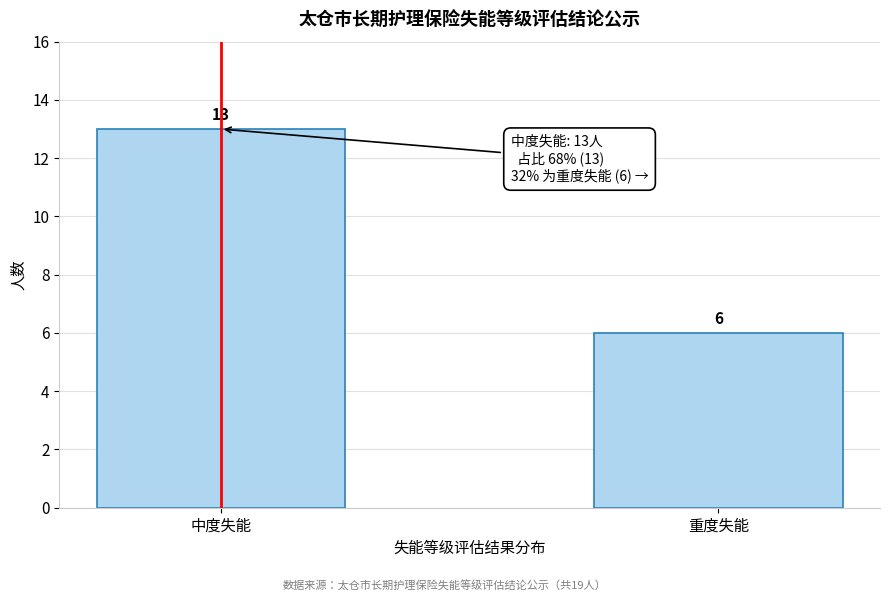

Reading left to right, transcribe all the data shown in this chart.

中度失能=13	重度失能=6